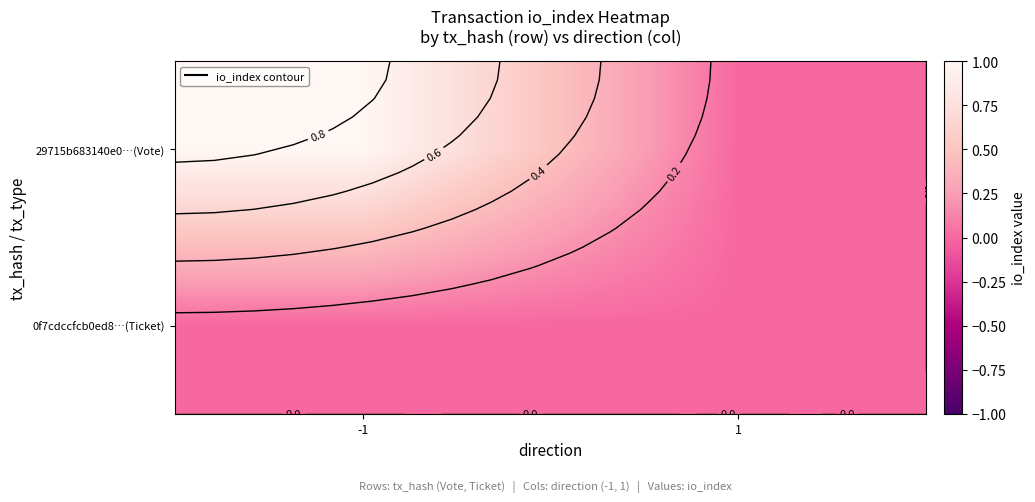

The 29715b683140e0…(Vote) series shows 0 at 1. True or false?

True